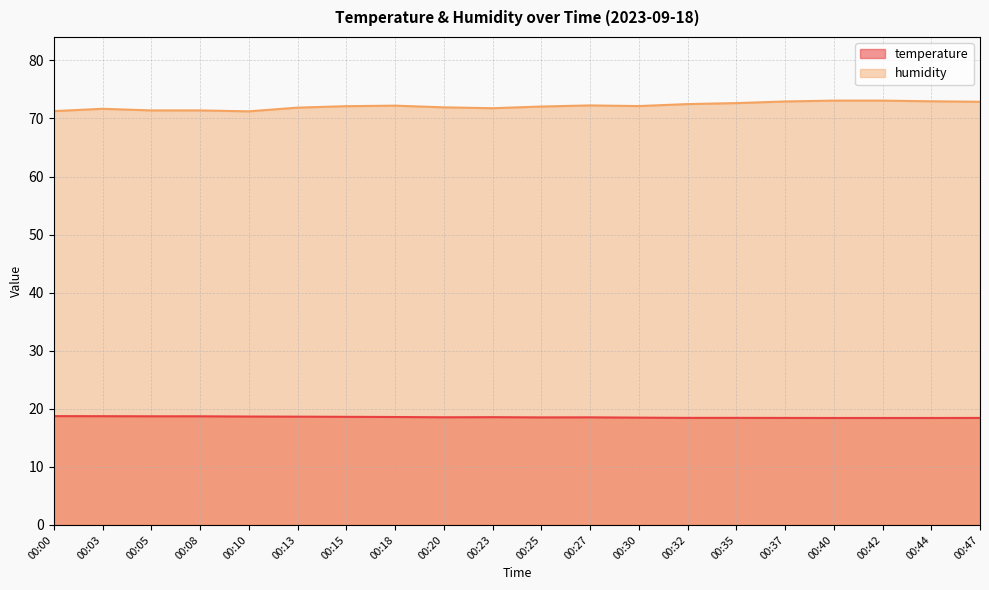

Does the chart have visible grid lines?

Yes